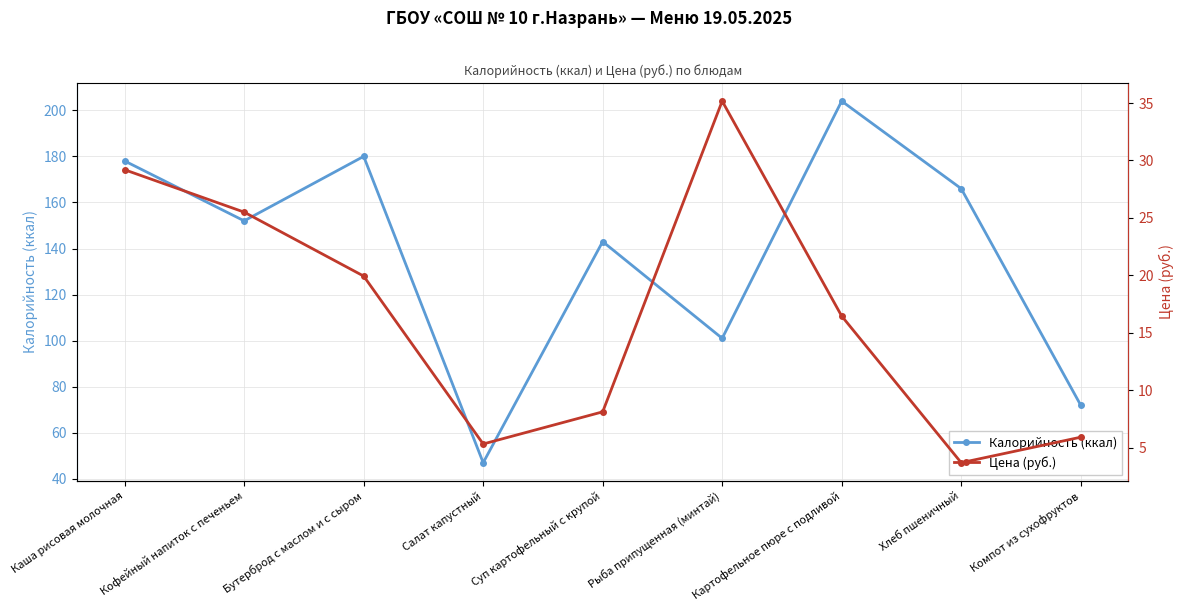

List the series in order of their peak value, highest first.

Калорийность (ккал), Цена (руб.)